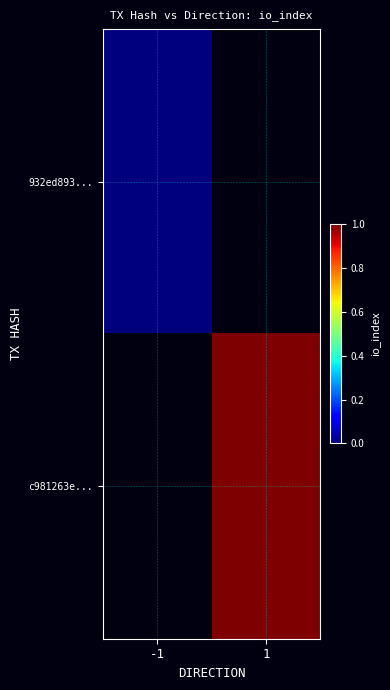

At how many categories does at least one series exceed 0?

1